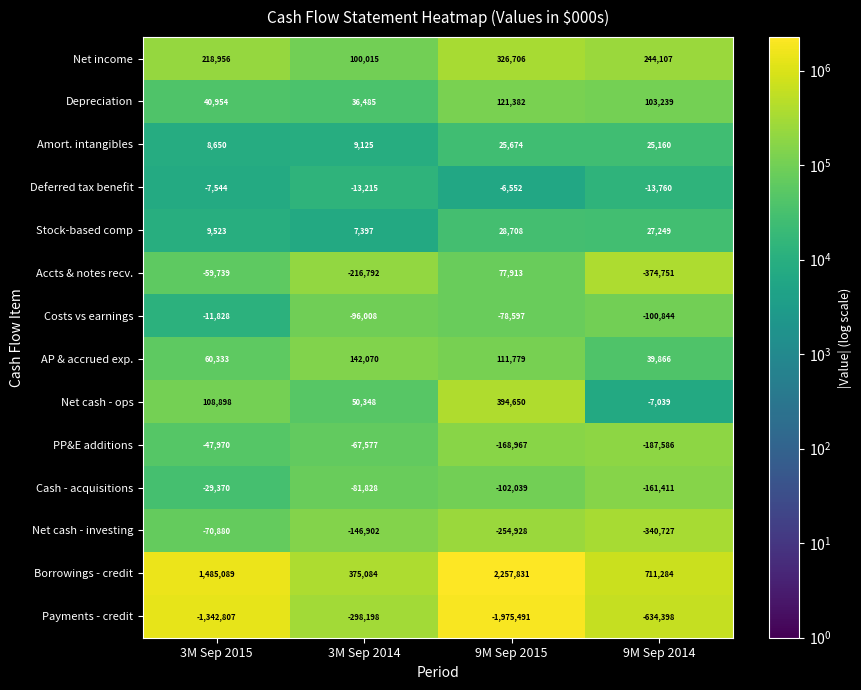

What is the maximum value shown in the chart?

2257831